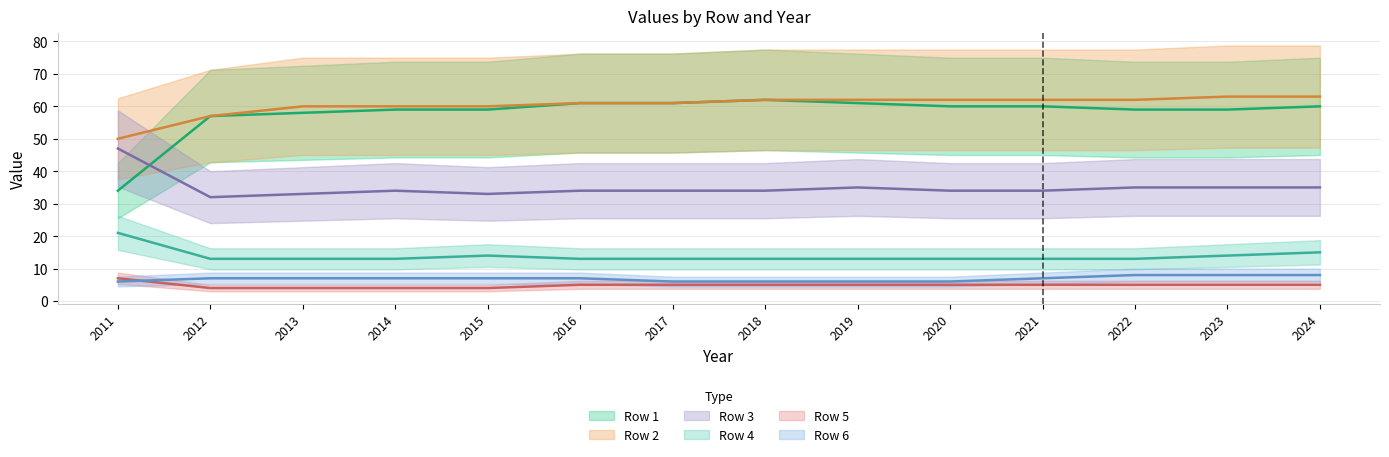

Is it true that Row 6 equals 6 at 2020?

True